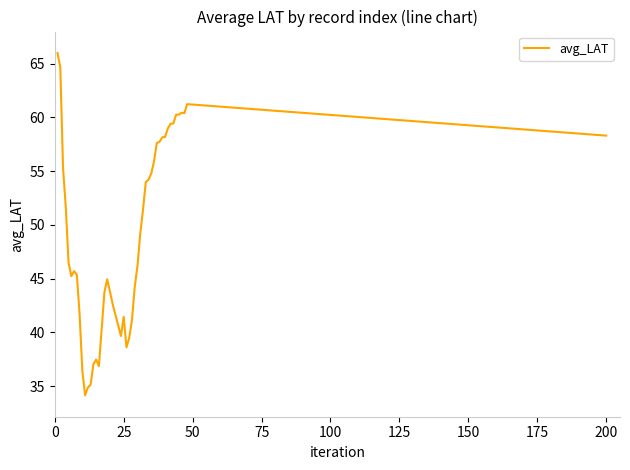

What is the difference between the maximum and minimum values?

31.9